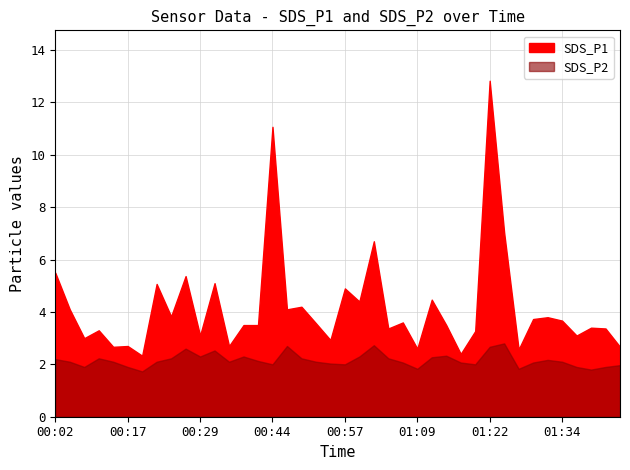

True or false: SDS_P1 has a value of 2.6 at 01:27.

True